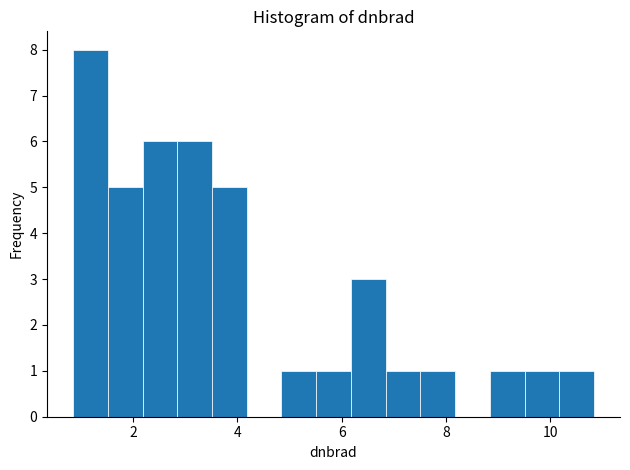

Read against the x-axis, roughly where is the centre of the tallest bar?

1.2